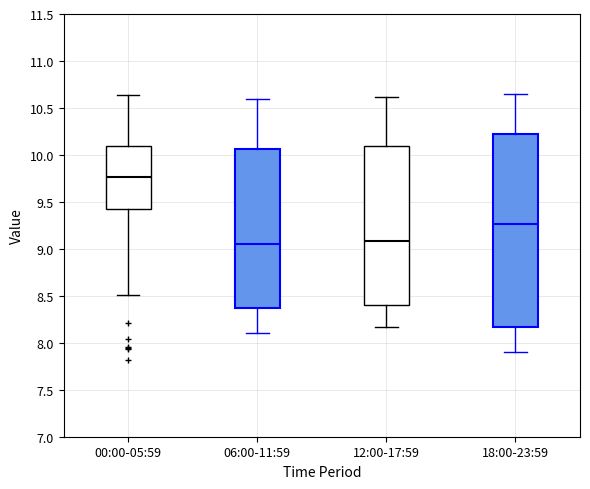

Comparing the boxes themselves (not the whiskers), which one is the tallest?

18:00-23:59